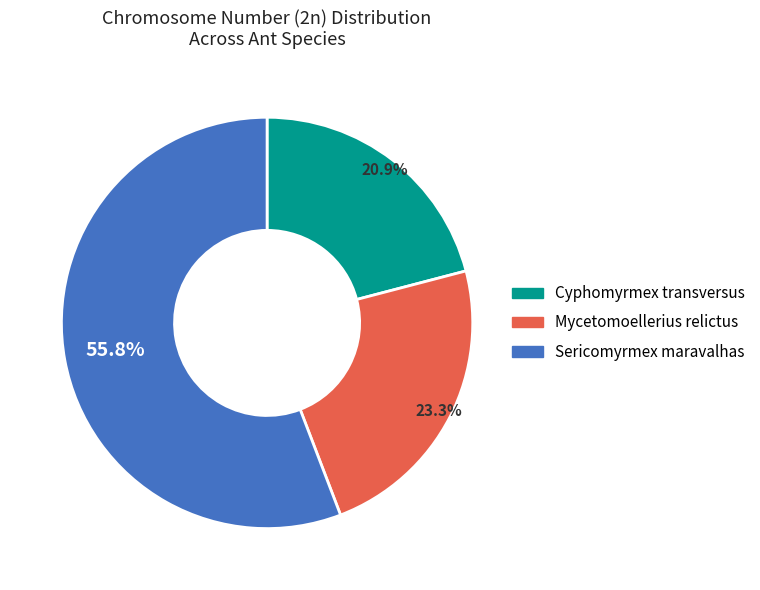

Which category has the biggest portion of the pie?

Sericomyrmex maravalhas